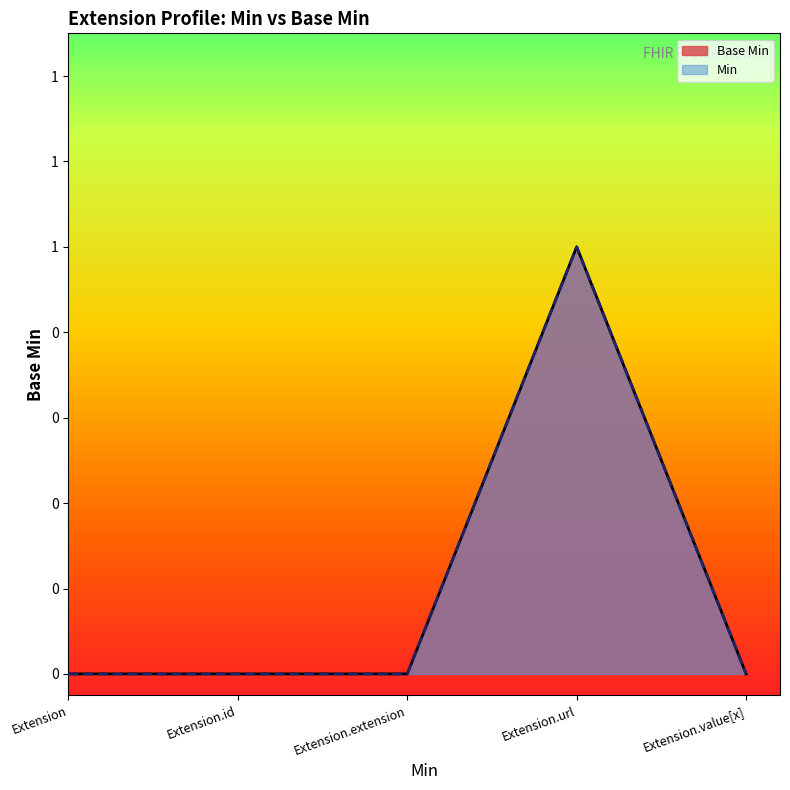

How many values are above zero?

1